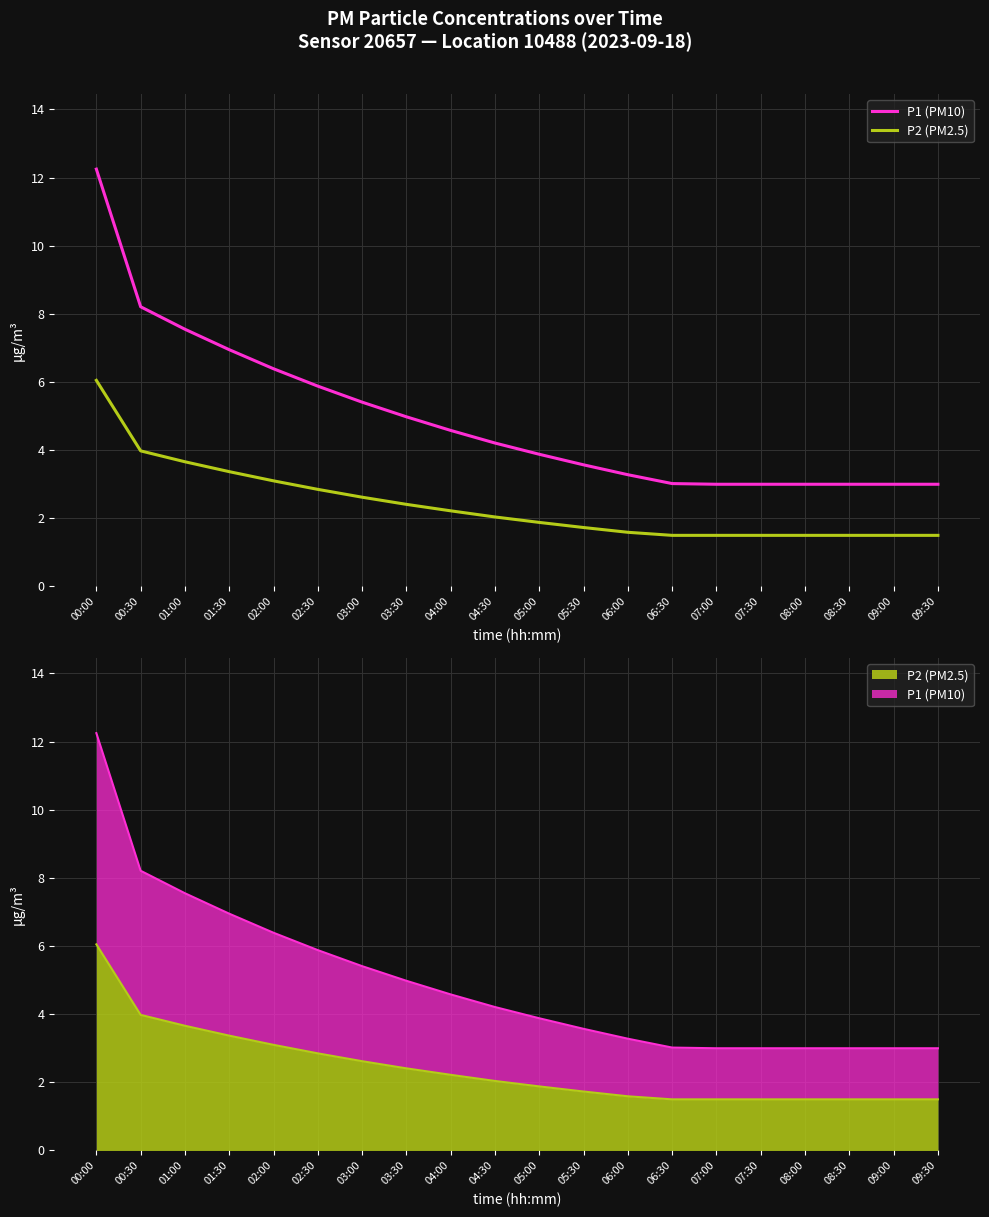

List the series in order of their overall mean, lowest first.

P2 (PM2.5), P1 (PM10)